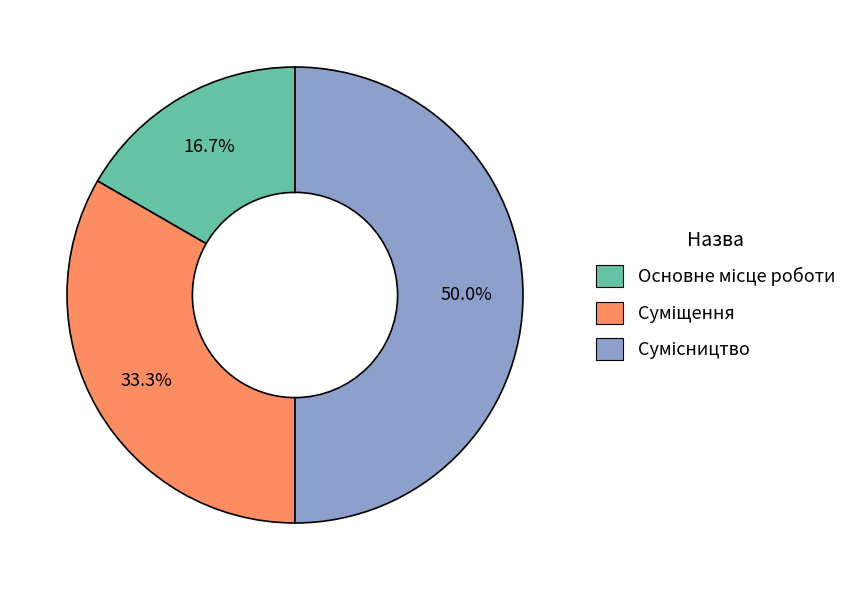

Count the number of slices in the pie.

3